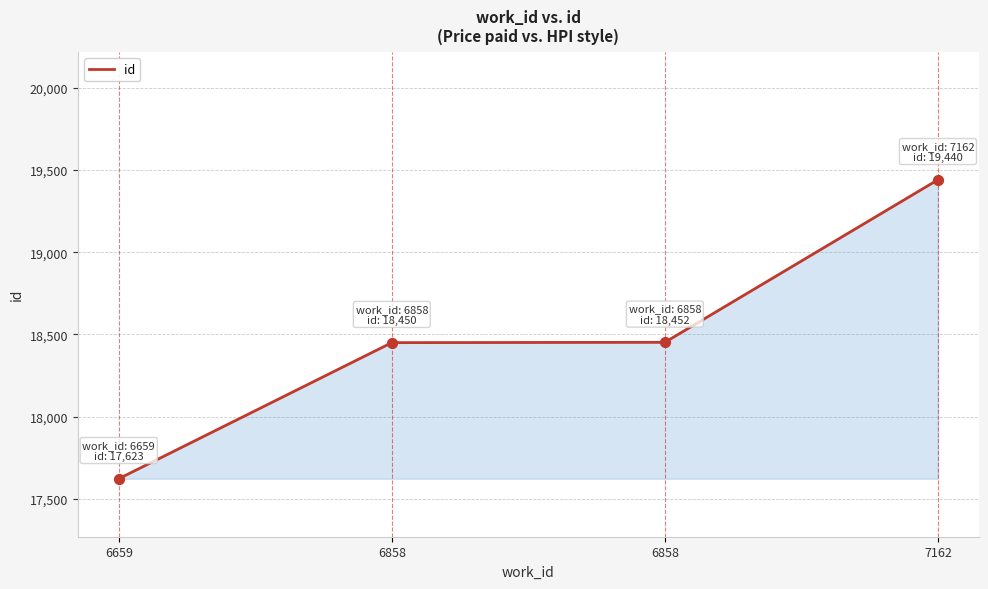

Between 6858 and 6659, which is larger?

6858